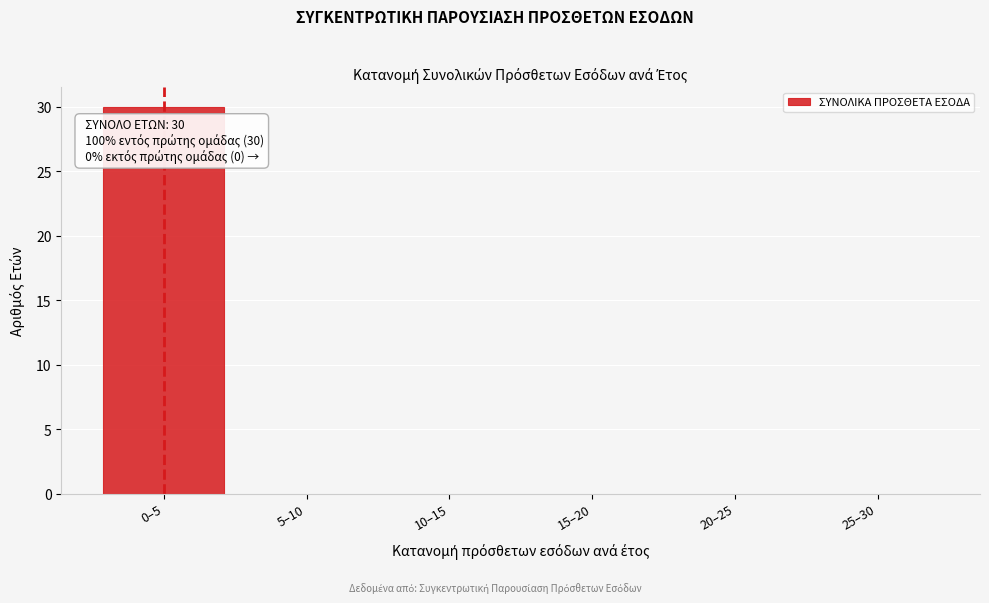

Reading left to right, list all the values displayed in this chart.

0–5=30	5–10=0	10–15=0	15–20=0	20–25=0	25–30=0